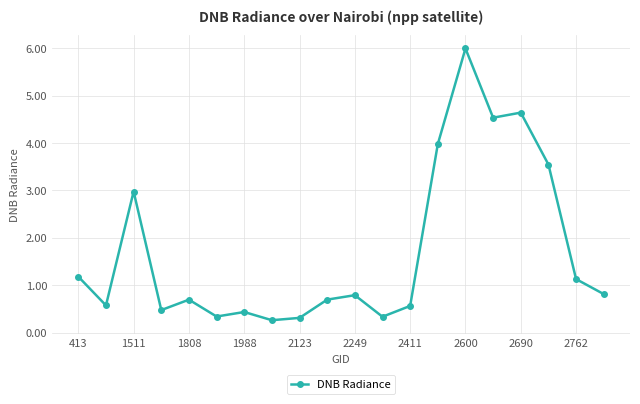

True or false: the data has more than 1 interior local peaks.

True